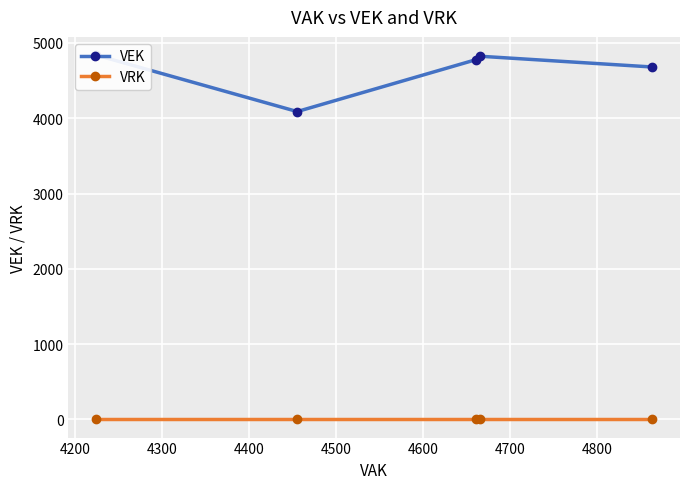

True or false: VEK has more than 2 interior local peaks.

False